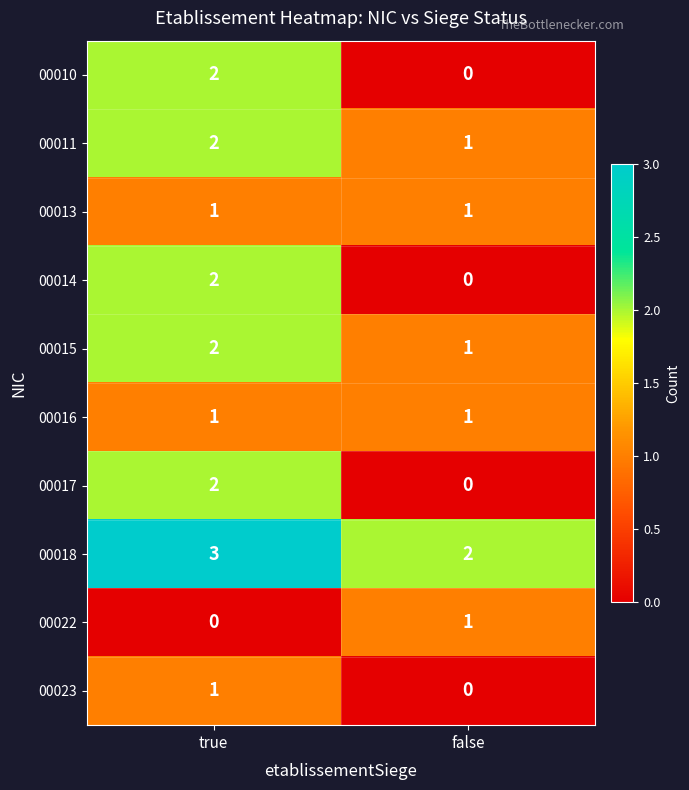

Reading left to right, list all the values displayed in this chart.

00010: 2	0
00011: 2	1
00013: 1	1
00014: 2	0
00015: 2	1
00016: 1	1
00017: 2	0
00018: 3	2
00022: 0	1
00023: 1	0